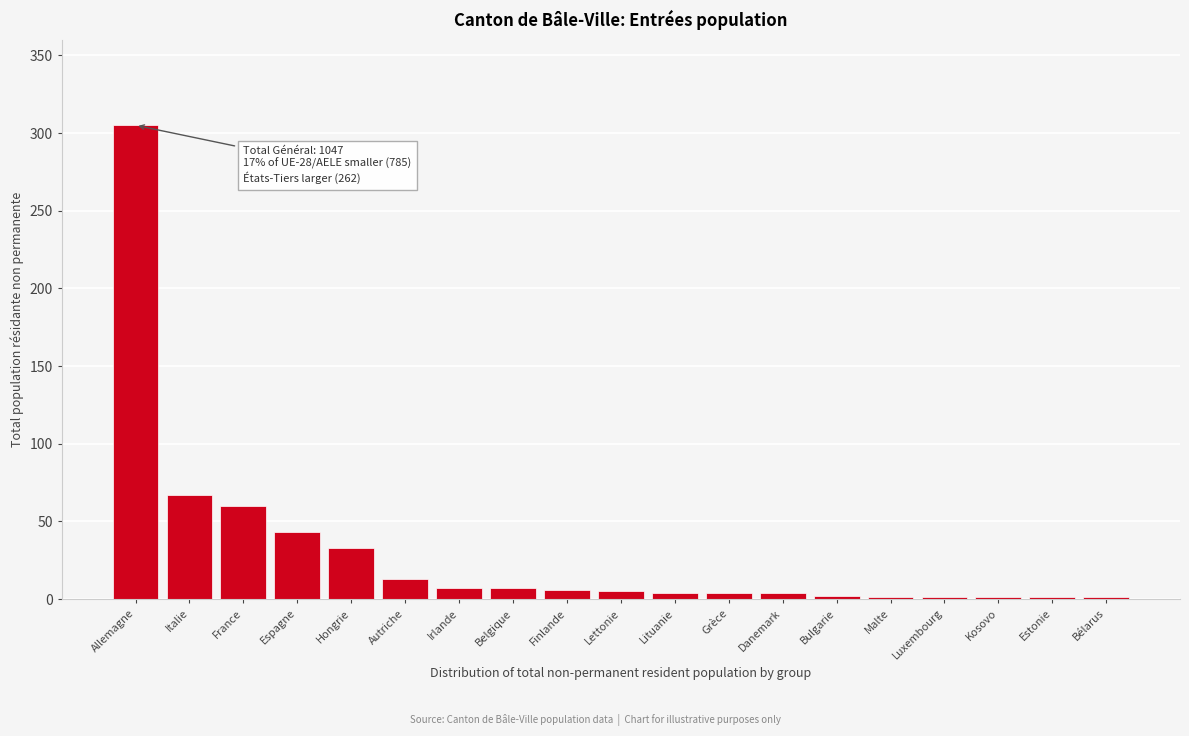

Which category has the highest value across all series?

Allemagne